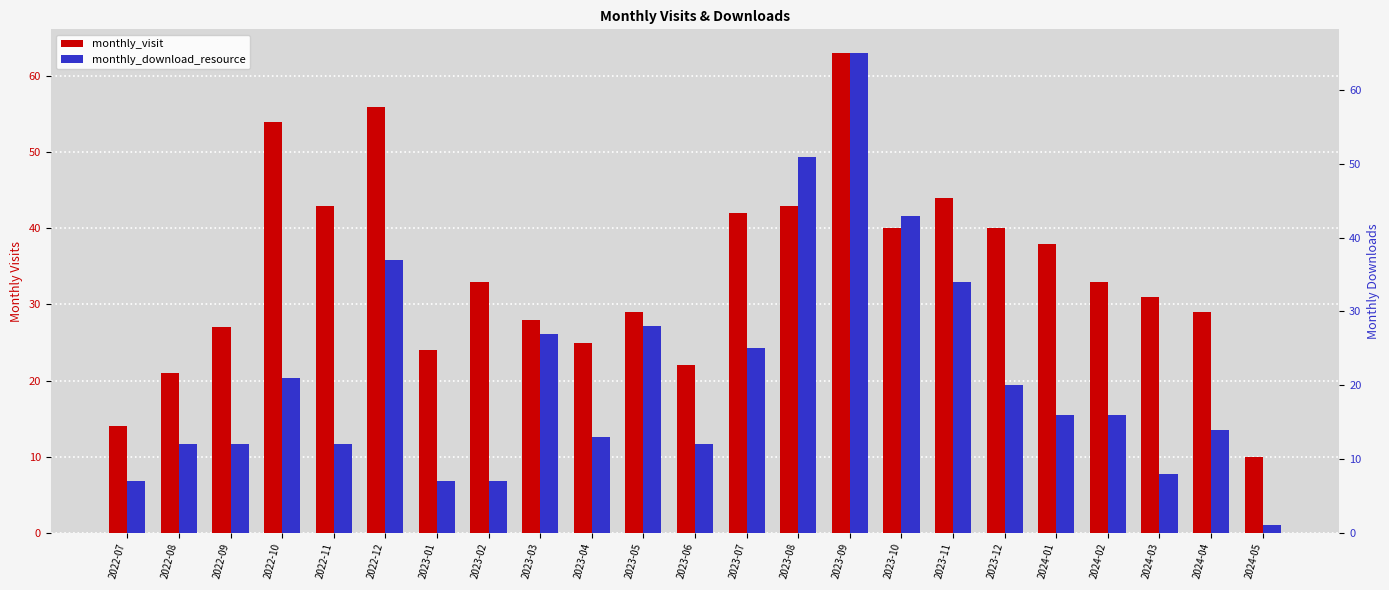

Is it true that monthly_download_resource equals 12 at 2022-08?

True